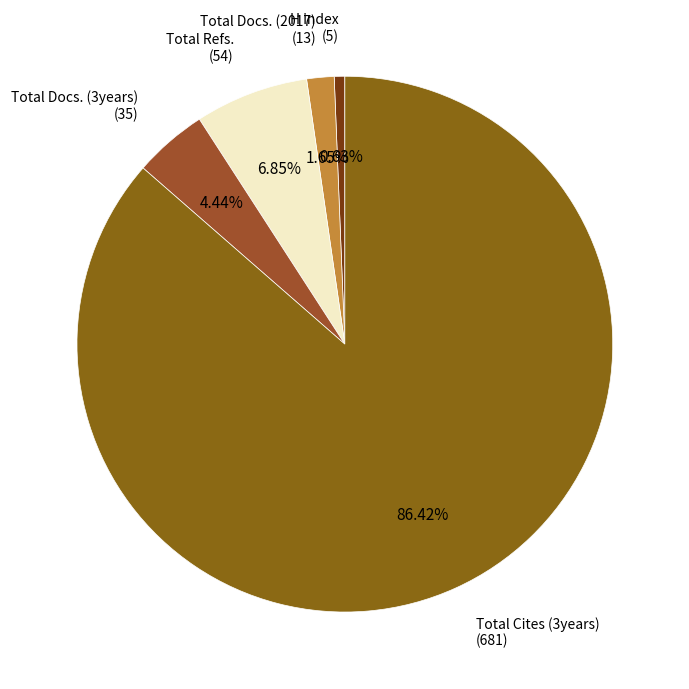

To the nearest percent, what is the average slice percentage?

20%